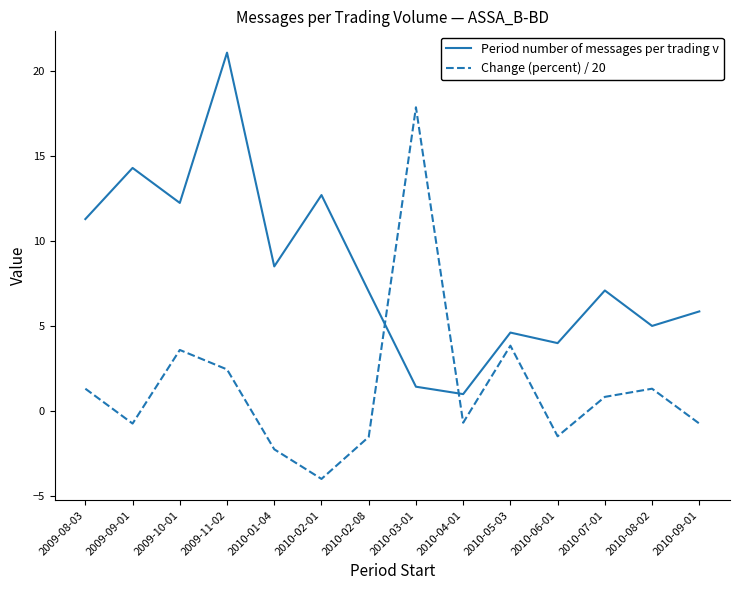

What is the spread (max minus min) of values at 2009-08-03?

10.0